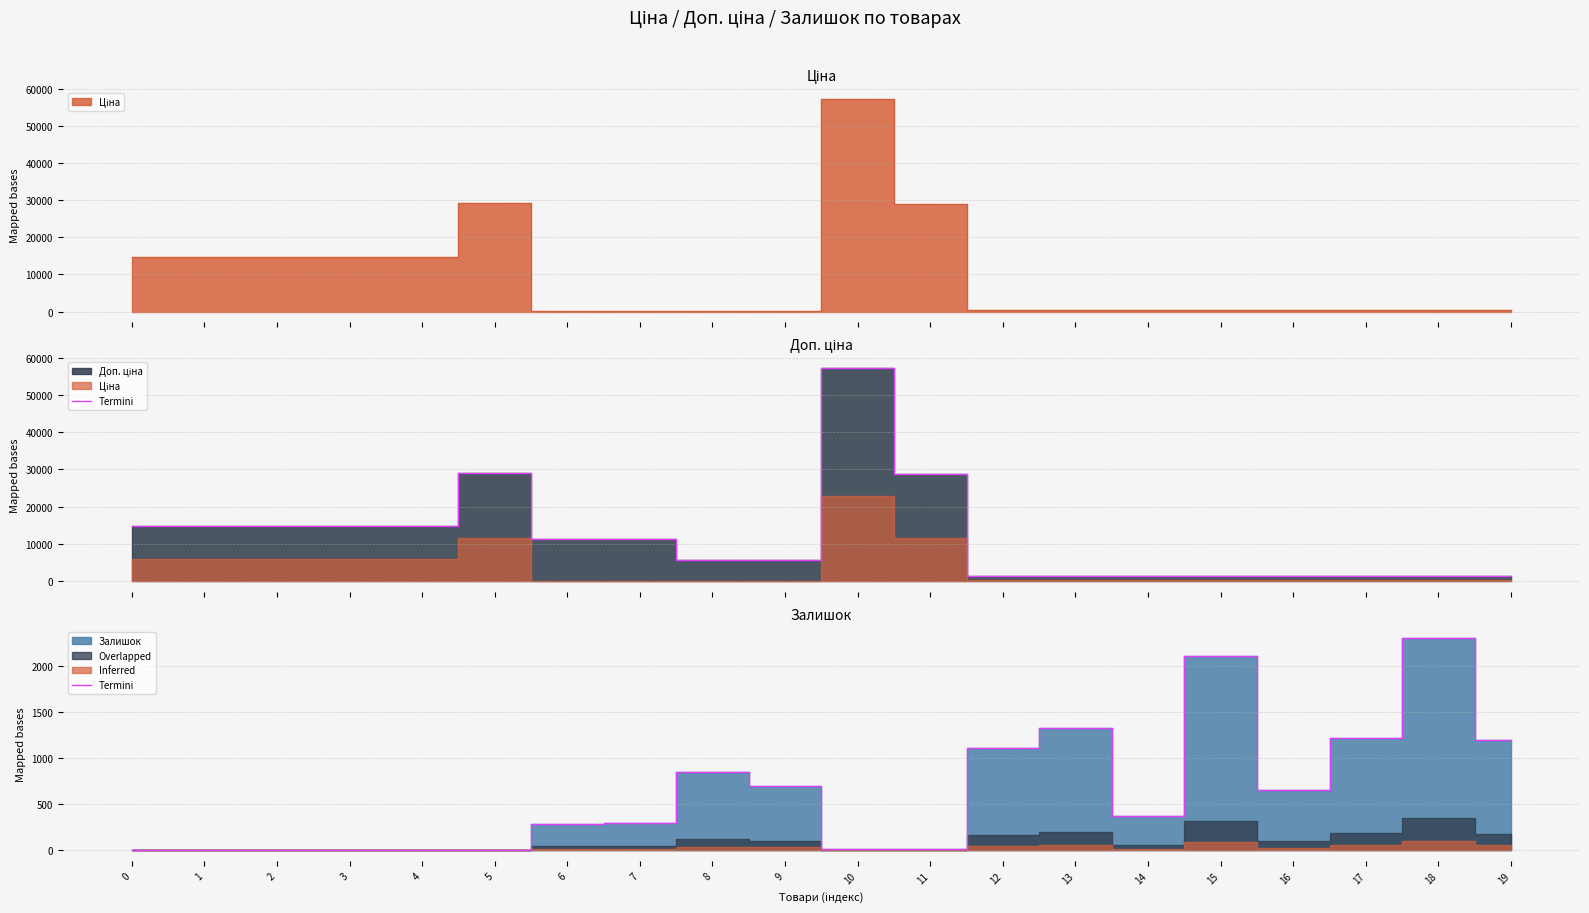

The chart shows a value of -1470 at 3. True or false?

False